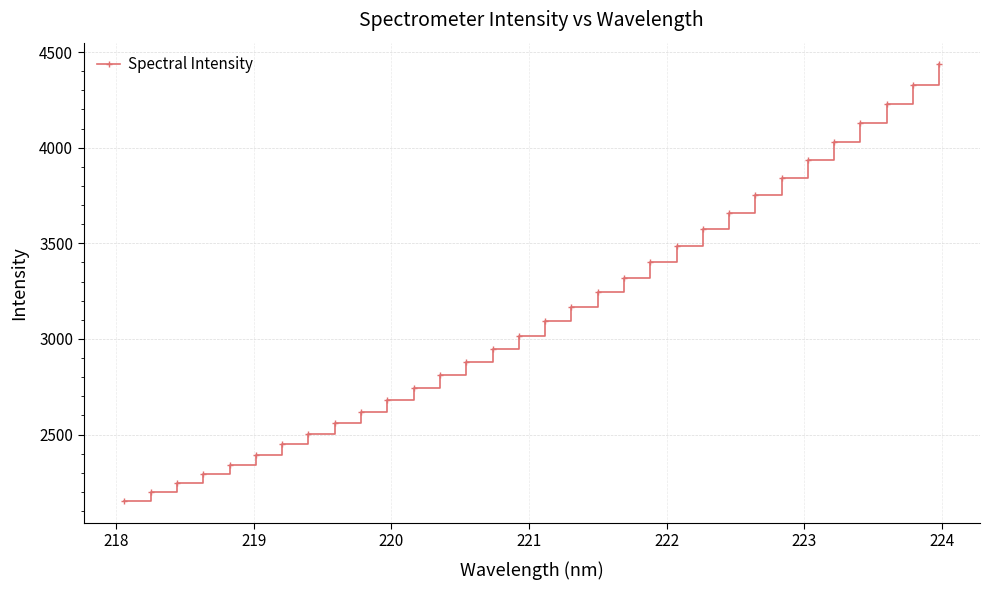

What is the maximum value shown in the chart?

4434.9